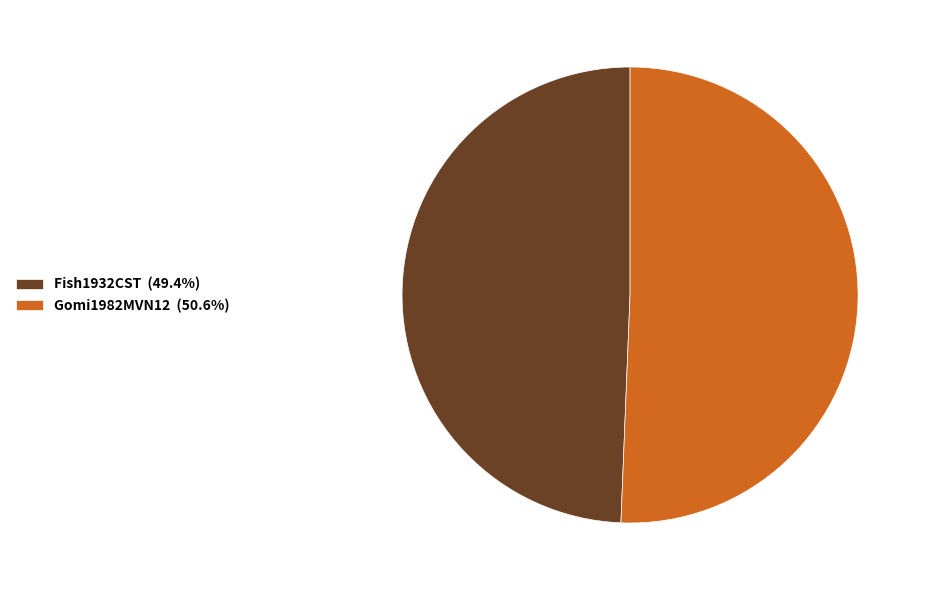

What is the ratio of the value at Gomi1982MVN12 (50.6%) to the value at Fish1932CST (49.4%)?

1.0